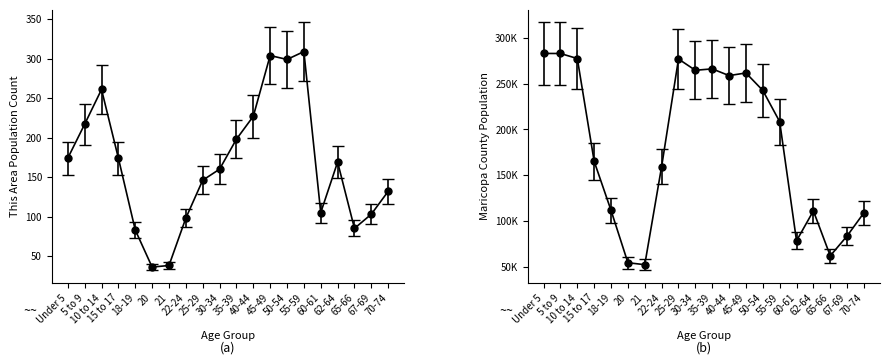

Where is the first local maximum for Maricopa County?

25-29